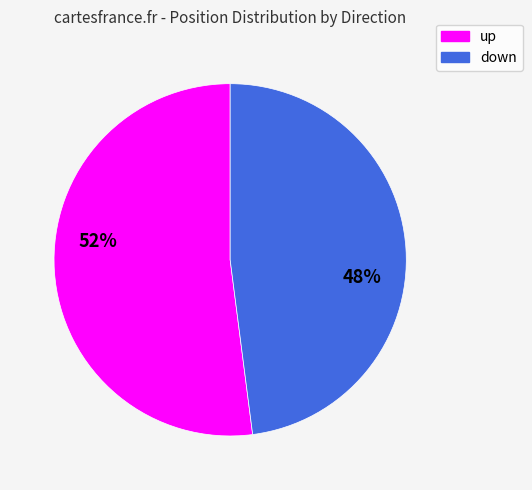

Approximately how many times larger is the value at up compared to down?

1.1